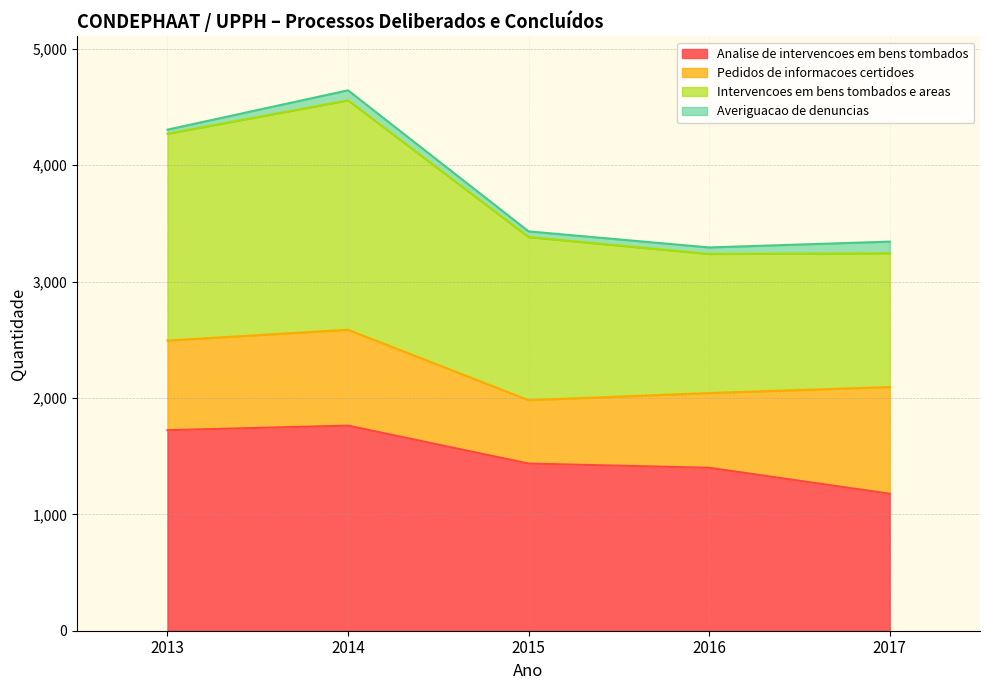

Is it true that Analise de intervencoes em bens tombados equals 889 at 2016?

False